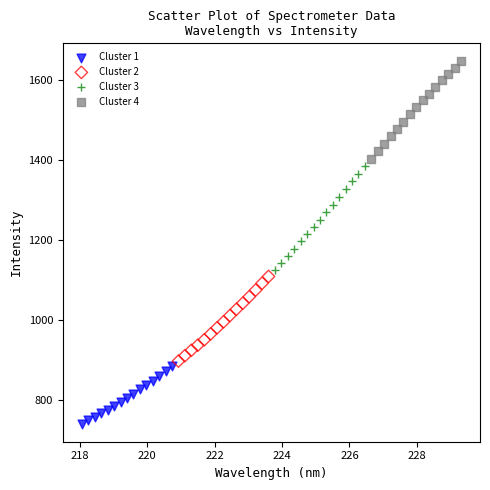

Which series reaches the maximum Y coordinate?

Cluster 4